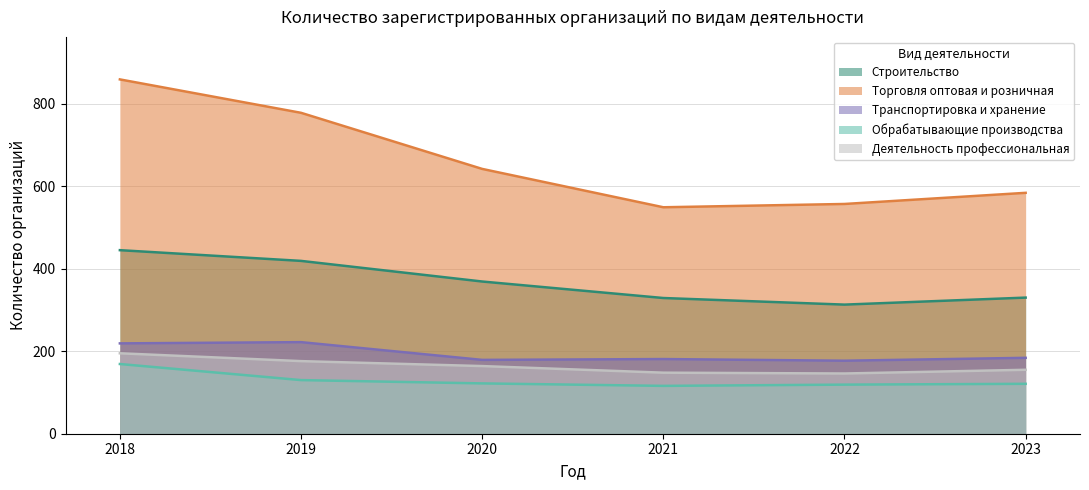

Reading left to right, extract all data points from this chart.

Строительство: 2018=445	2019=419	2020=369	2021=329	2022=313	2023=330
Торговля оптовая и розничная: 2018=859	2019=778	2020=642	2021=549	2022=557	2023=584
Транспортировка и хранение: 2018=219	2019=222	2020=179	2021=181	2022=177	2023=184
Обрабатывающие производства: 2018=169	2019=130	2020=122	2021=116	2022=119	2023=121
Деятельность профессиональная: 2018=195	2019=176	2020=164	2021=148	2022=146	2023=155